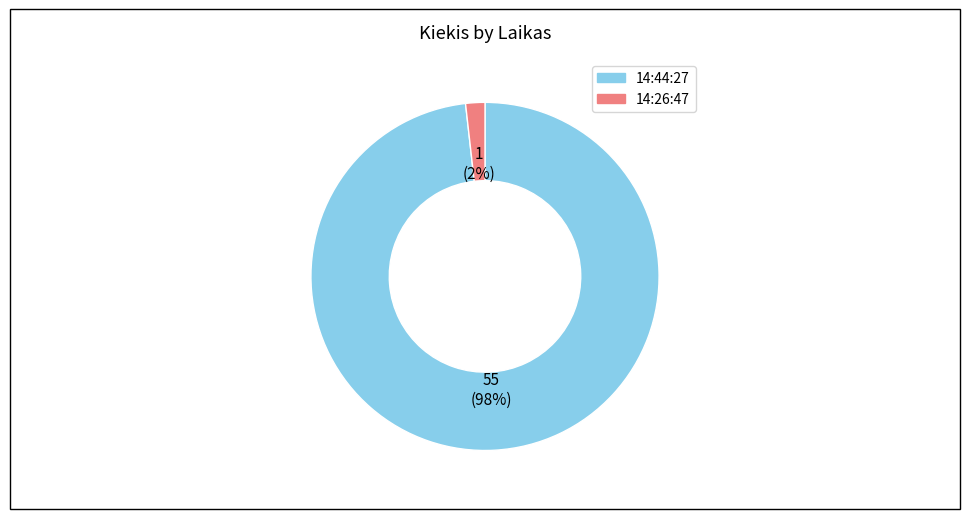

To the nearest percent, what is the difference between the 14:44:27 and 14:26:47 slice percentages?

96%